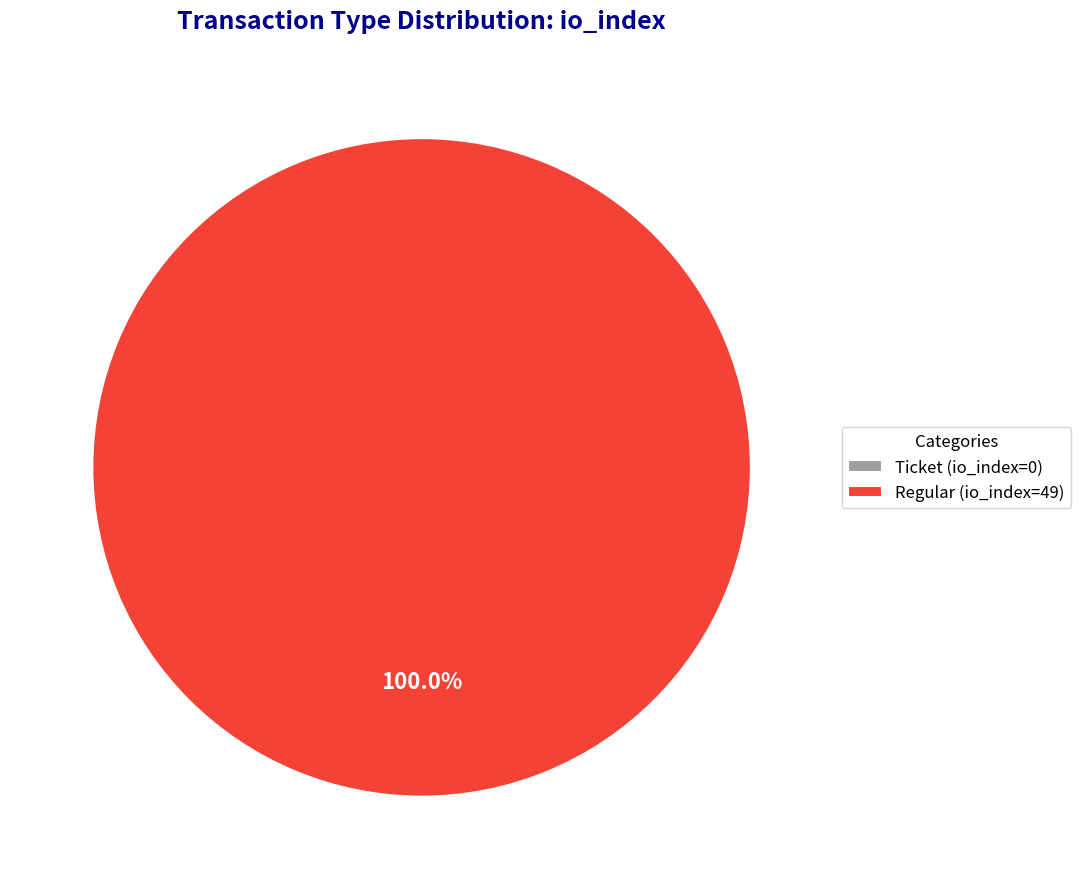

Does any single category account for the majority?

Yes